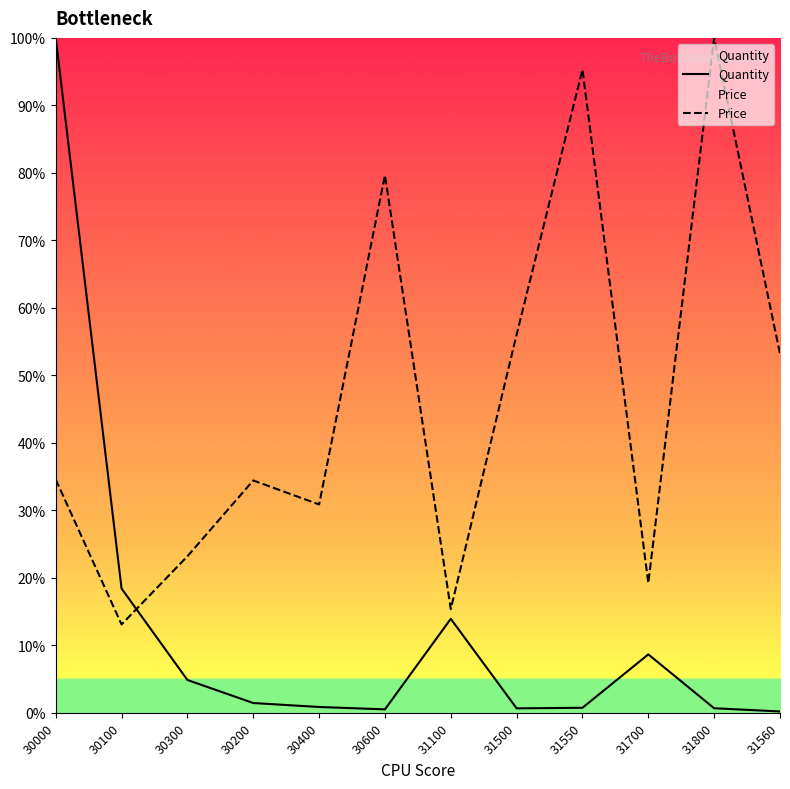

Between which two adjacent categories do Quantity and Price first intersect?

30100 and 30300